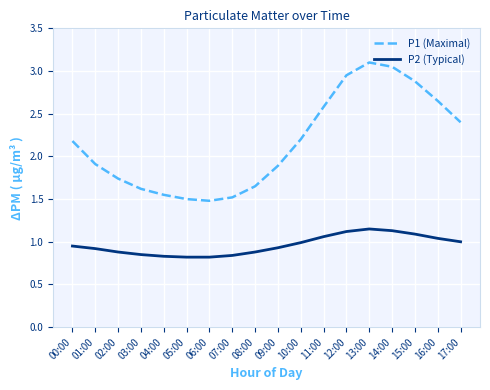

True or false: P2 (Typical) has a value of 1.4 at 06:00.

False